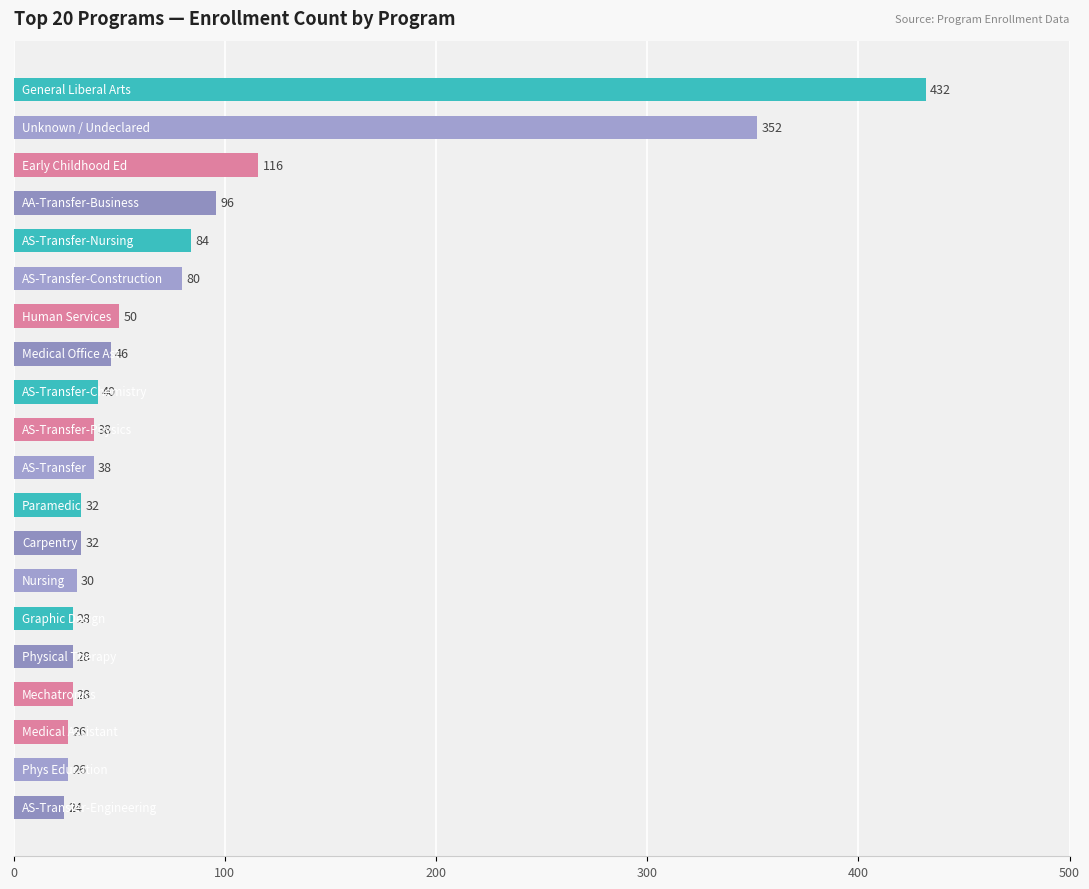

Reading bottom to top, what are all the values shown in this chart?

24	26	26	28	28	28	30	32	32	38	38	40	46	50	80	84	96	116	352	432